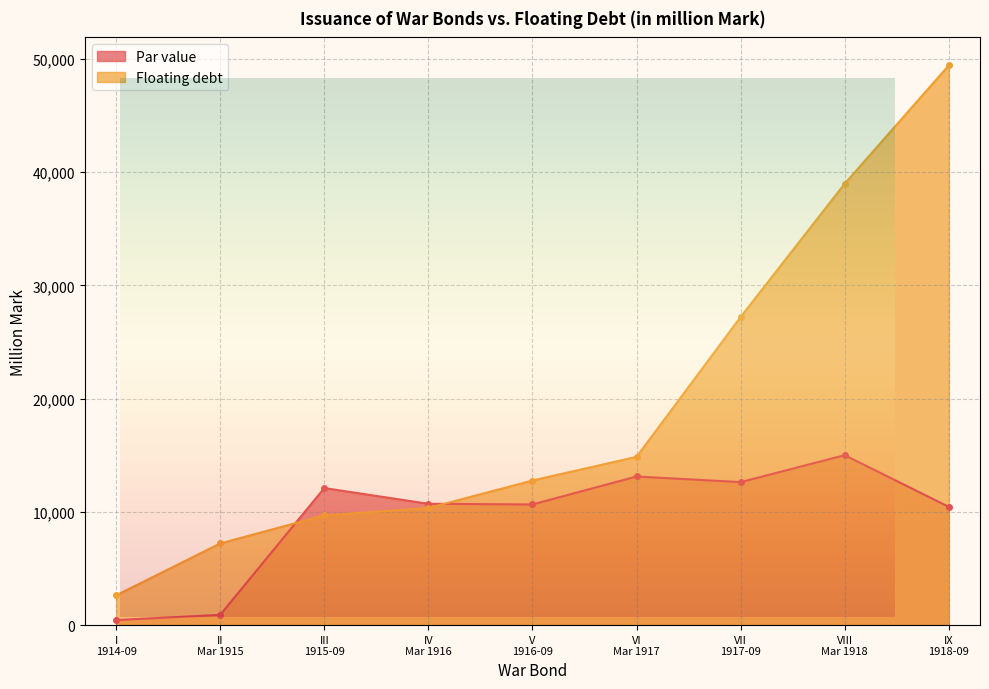

What is the sum of all Floating debt values?

173080